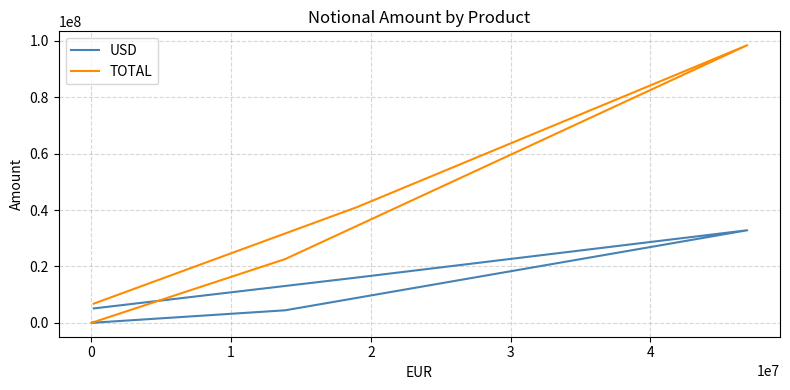

At how many categories does at least one series exceed 91372386?

1